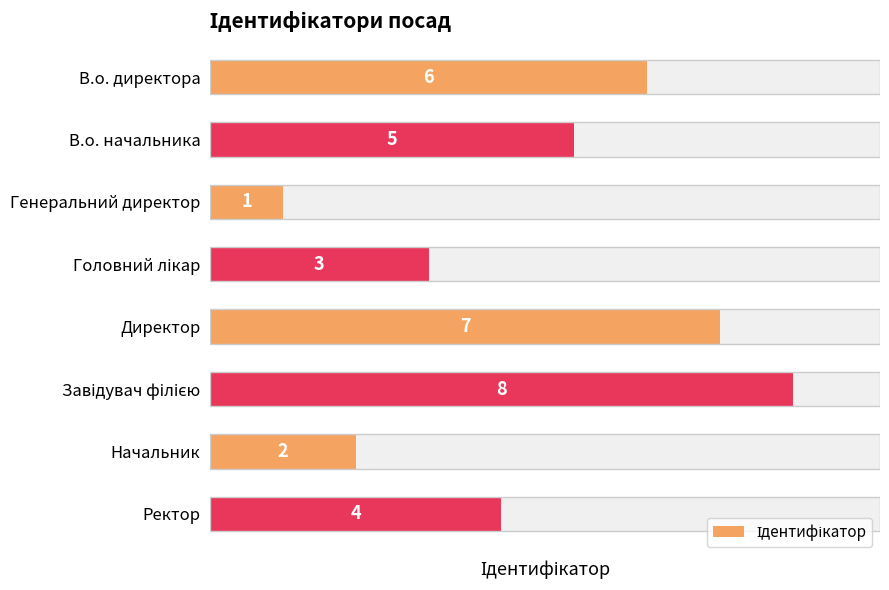

Are the bars grouped side by side (vs. stacked)?

No